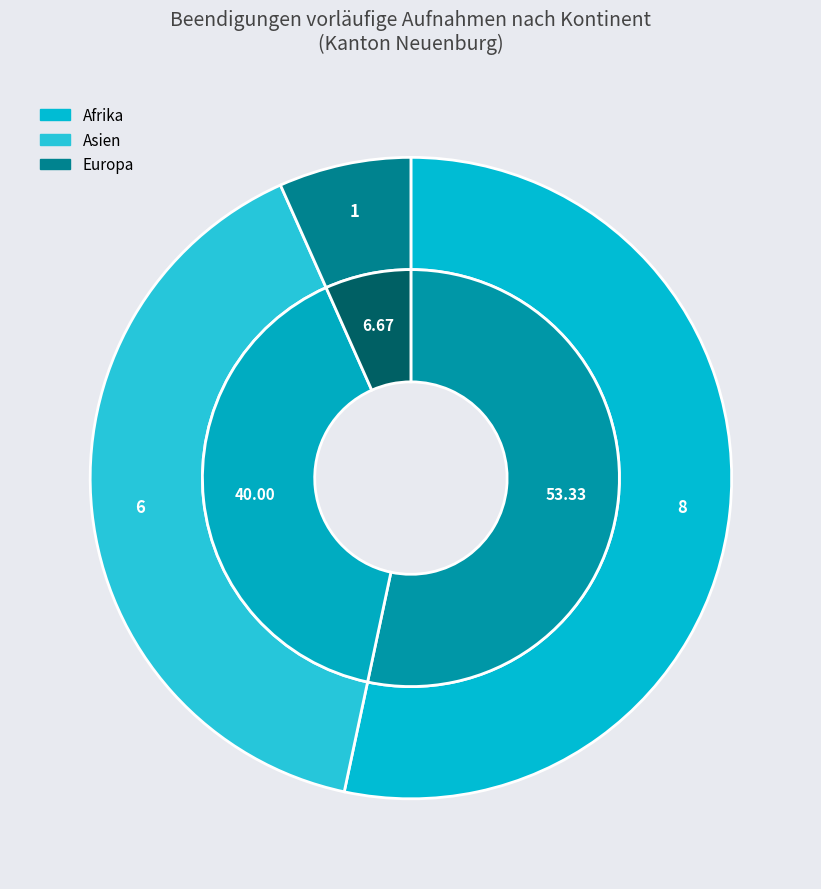

To the nearest percent, what portion does Asien represent?

40%